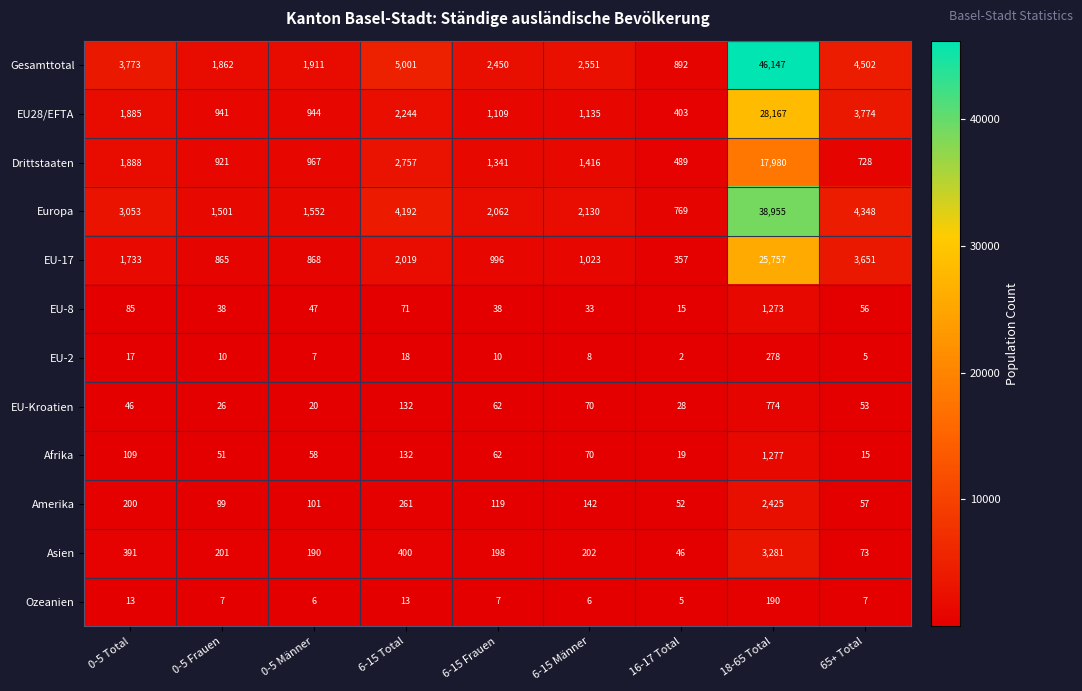

Which category has the lowest value across all series?

16-17 Total